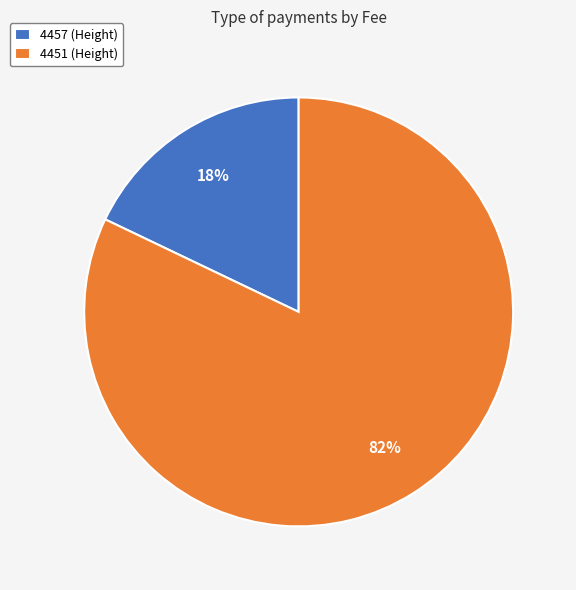

True or false: 4451 accounts for 89% of the total.

False